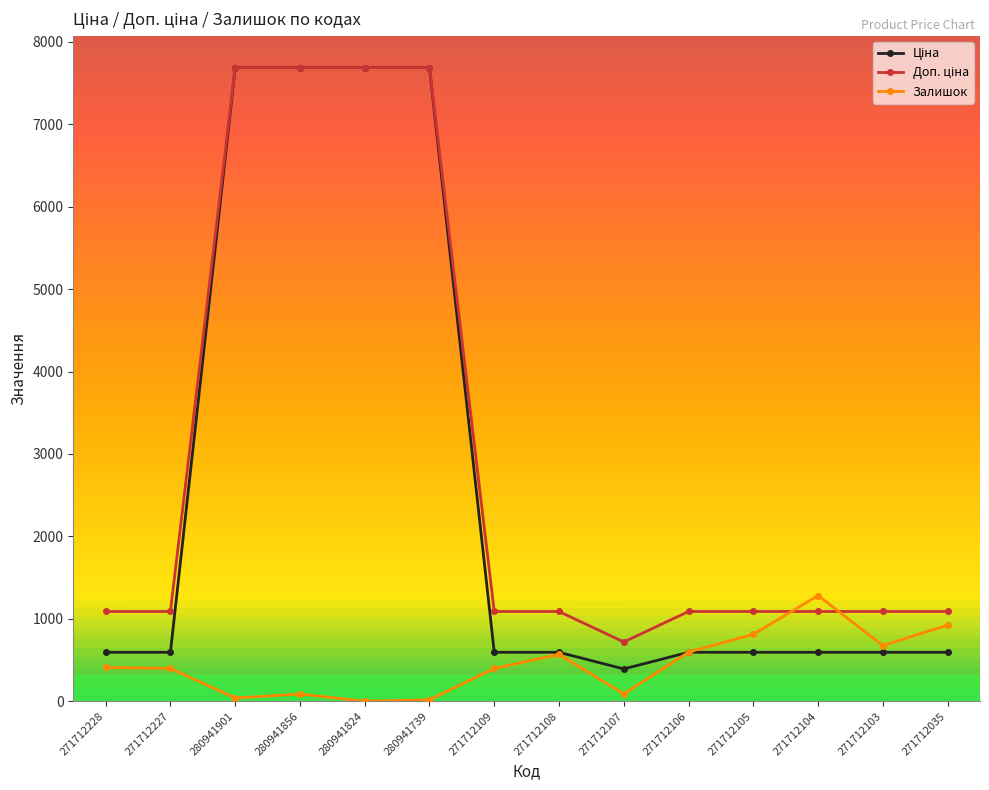

The value of Залишок at 271712104 is 1282.0. True or false?

True